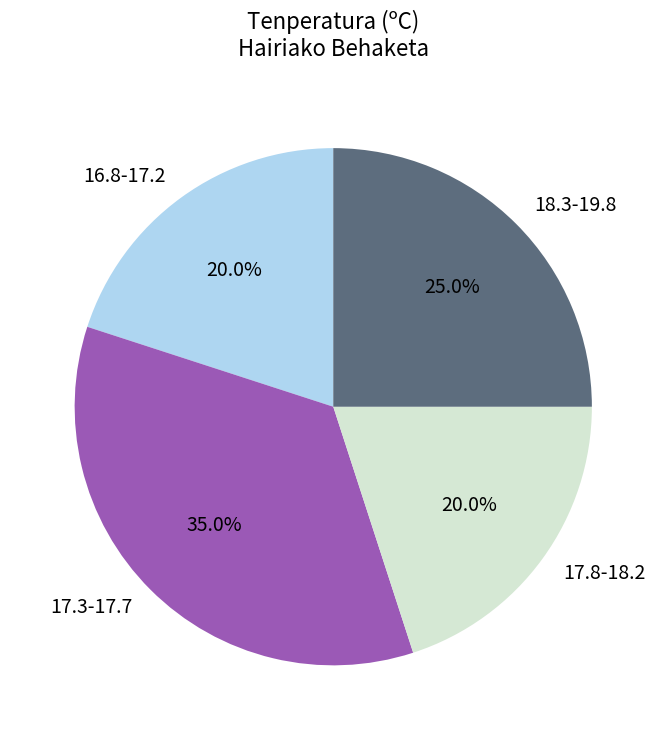

What is the largest slice in the pie chart?

17.3-17.7